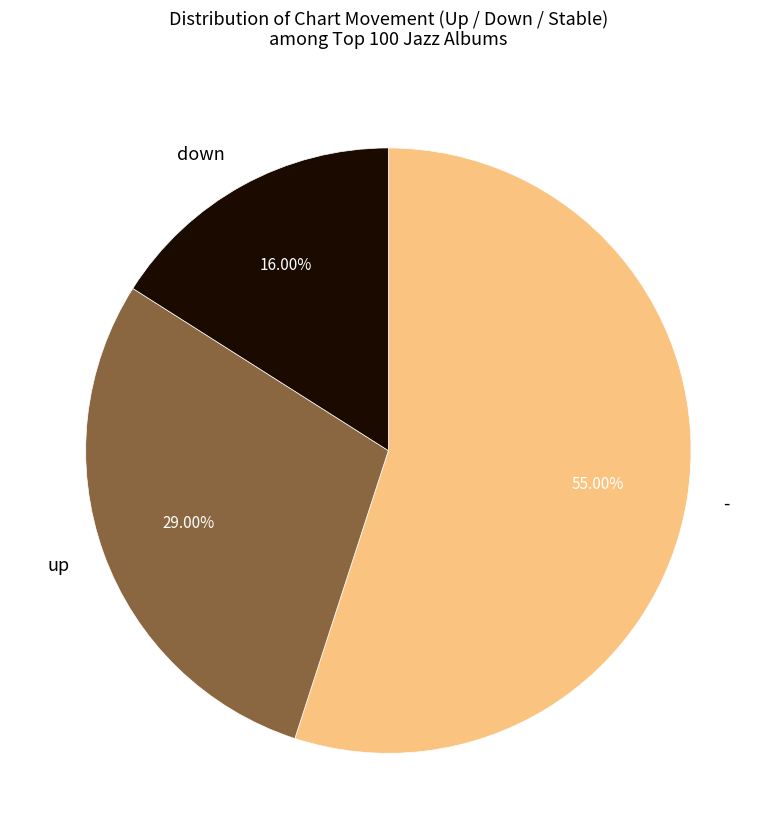

Rank the categories by value from highest to lowest.

-, up, down